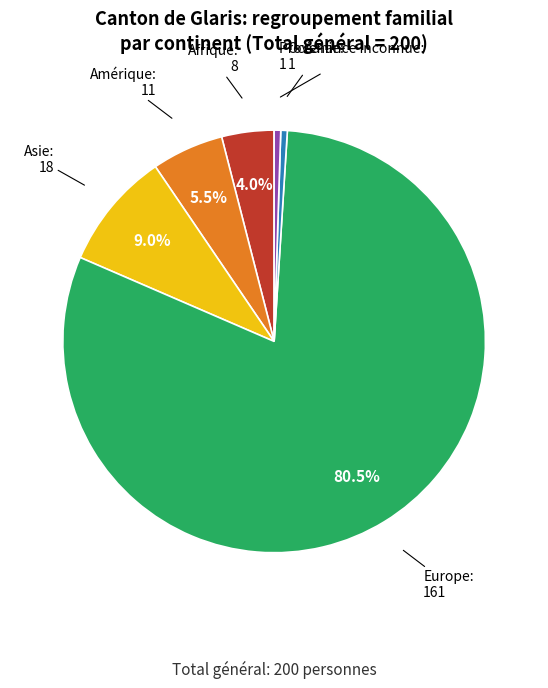

To the nearest percent, what portion does Asie represent?

9%